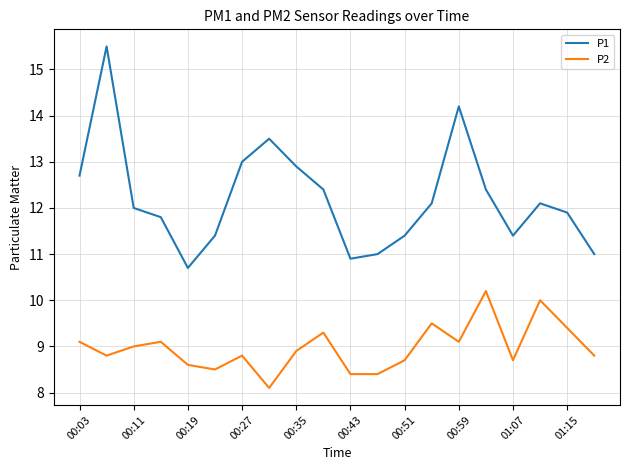

How many lines are shown in the chart?

2